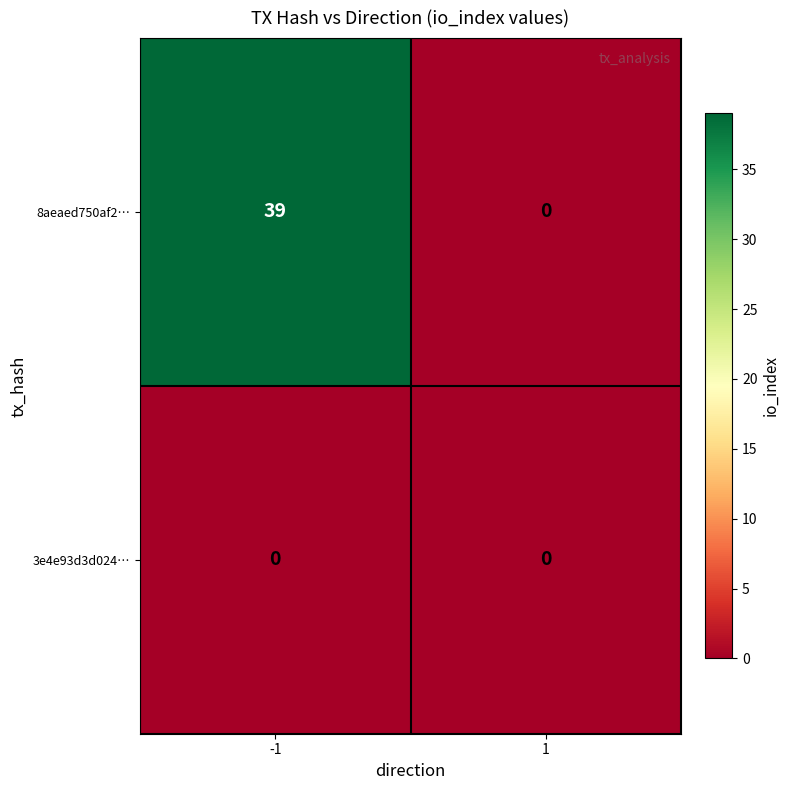

List the labels in order of 8aeaed750af2… value, smallest first.

1, -1